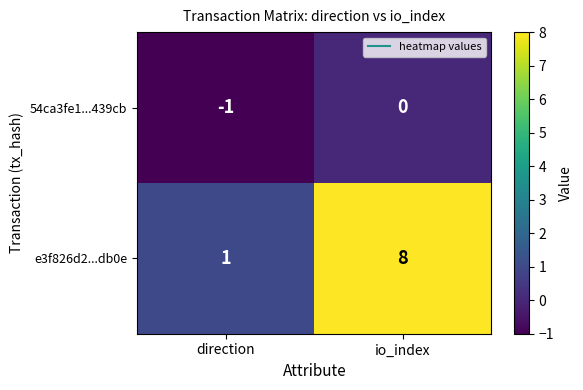

Which series has the largest total across all categories?

e3f826d2...db0e